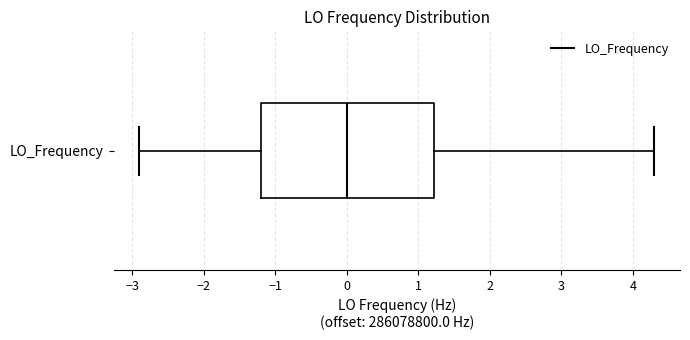

Transcribe this box plot: give where the median line is, the range the box spans, and where the two whiskers end, as read against the x-axis. The values are not printed on the chart, so give them approximately, as read against the axis.

median 0.0, box -1.2 to 1.2, whiskers -2.9 to 4.3